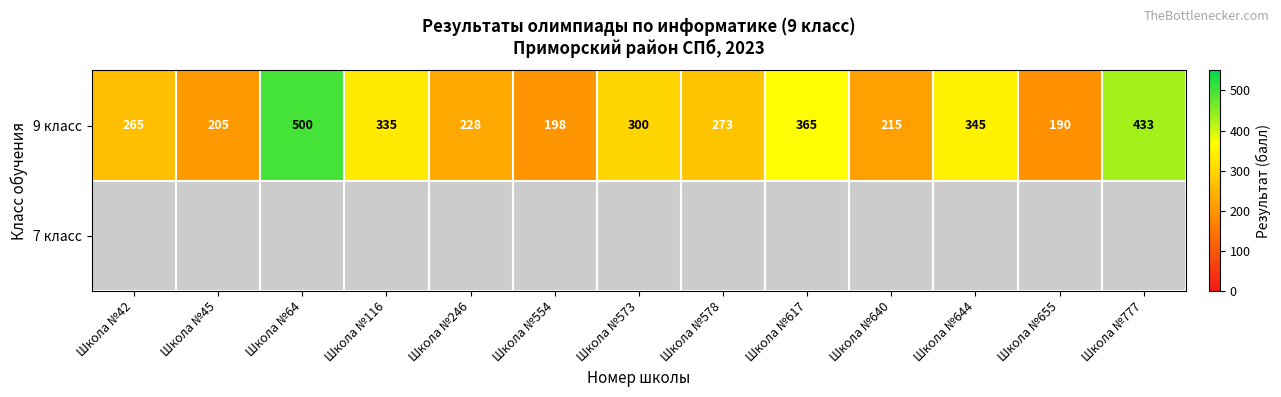

Which has a higher value, Школа №777 or Школа №42?

Школа №777